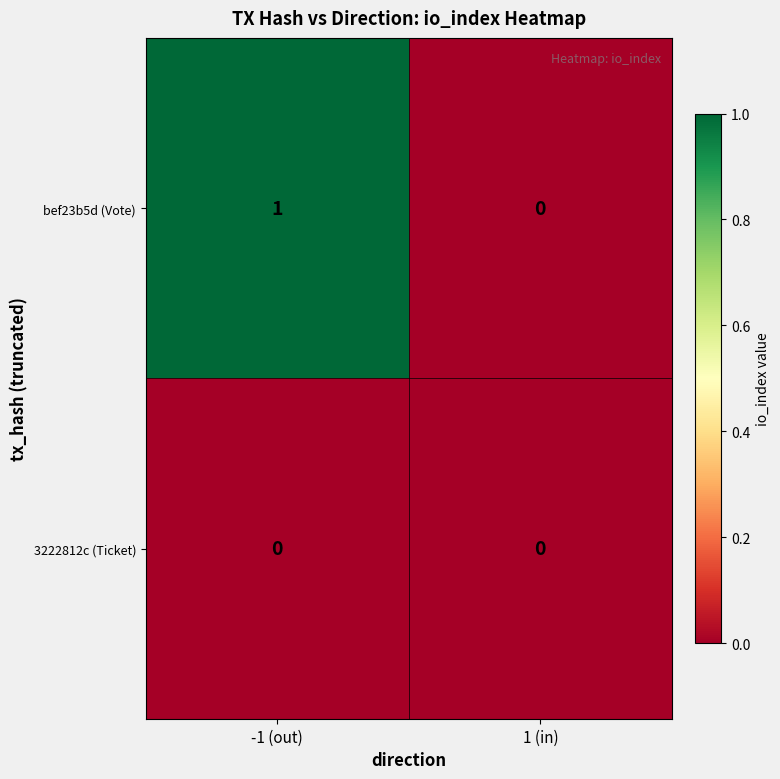

Where is bef23b5d (Vote) nearest to the value 0?

1 (in)